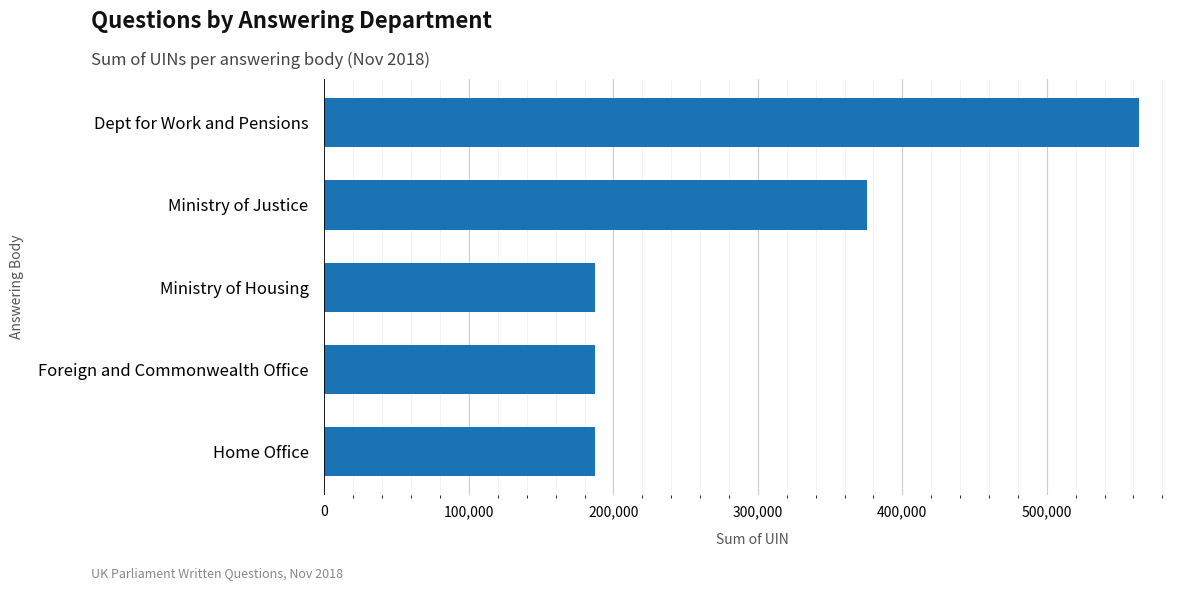

The chart shows a value of 187300 at Foreign and Commonwealth Office. True or false?

True